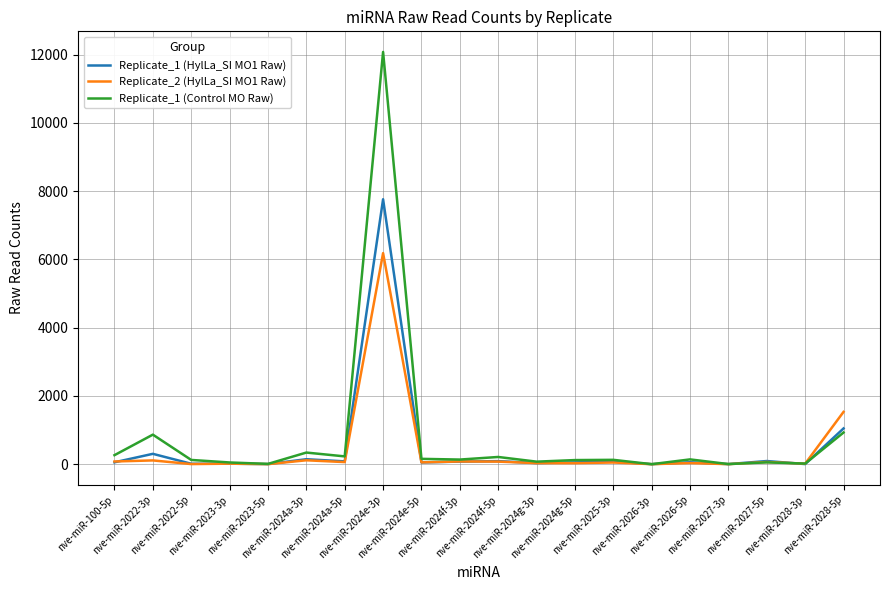

In Replicate_1 (HylLa_SI MO1 Raw), how many points are higher than both neighbors (excluding endpoints)?

8